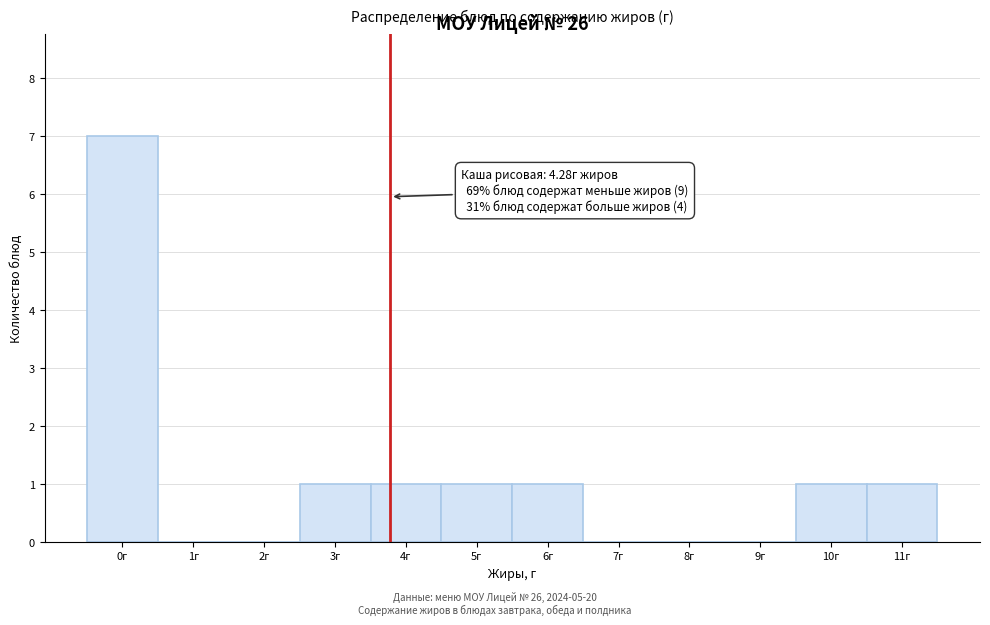

Reading right to left, what are all the values shown in this chart?

11г=1	10г=1	9г=0	8г=0	7г=0	6г=1	5г=1	4г=1	3г=1	2г=0	1г=0	0г=7